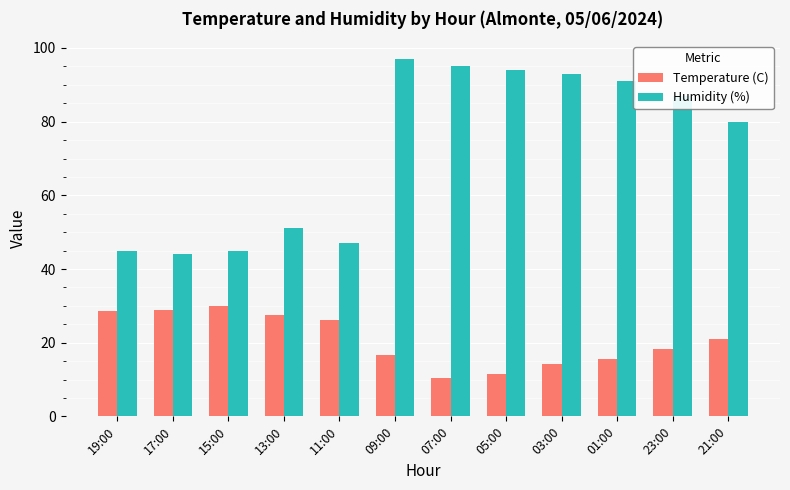

Does the chart contain any negative values?

No